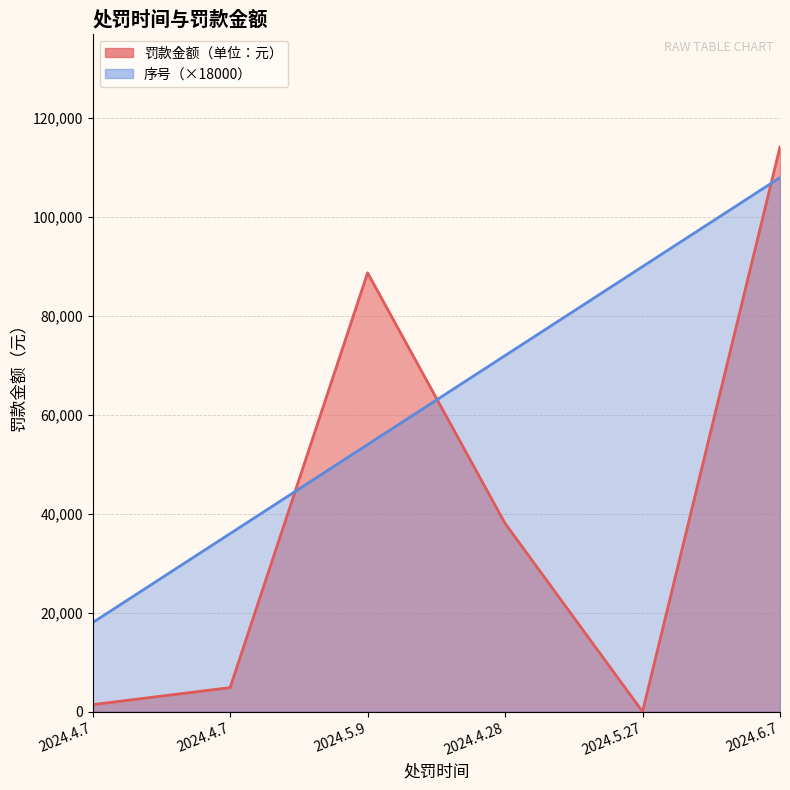

How many 序号 values are between 36000 and 90000?

4